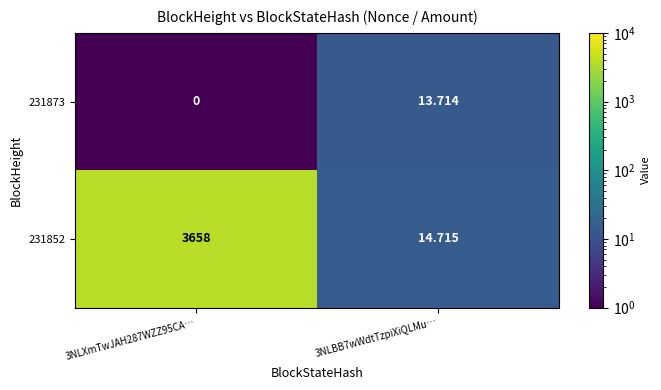

Is the value of 231873 at 3NLXmTwJAH287WZZ95CA… greater than the value of 231852 at 3NLXmTwJAH287WZZ95CA…?

No